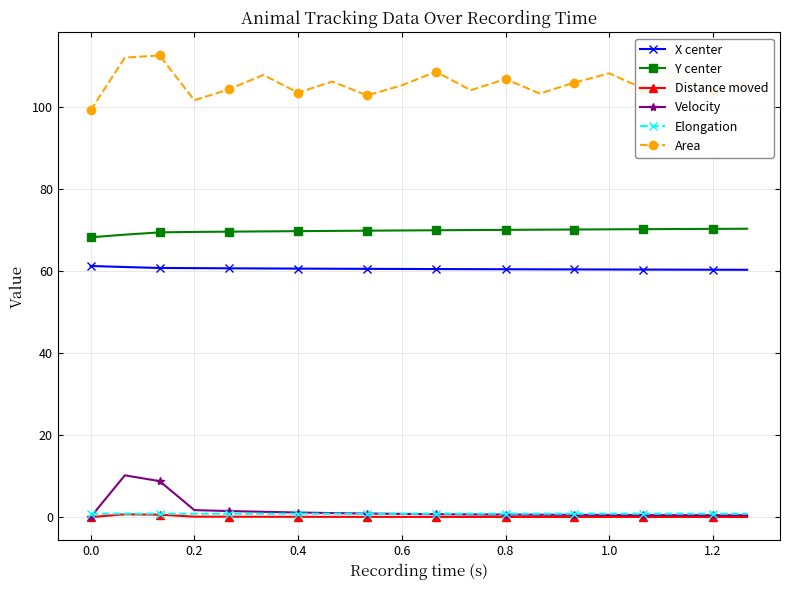

What is the maximum value shown in the chart?

112.6